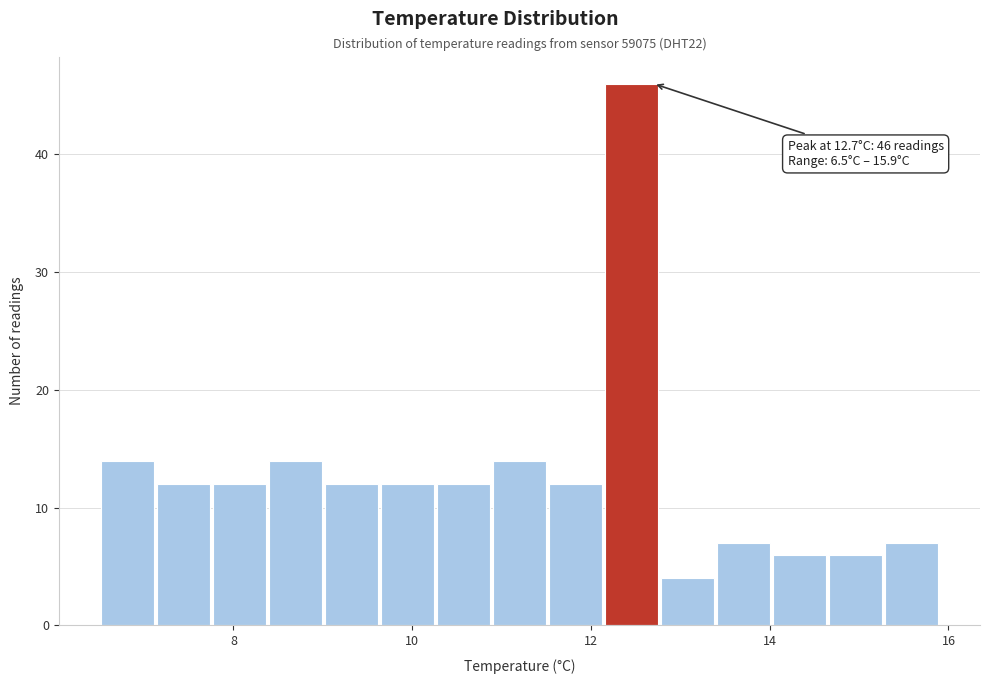

Around what value on the x-axis is the tallest bar? Give the approximate position of its centre, as read against the axis.

12.4